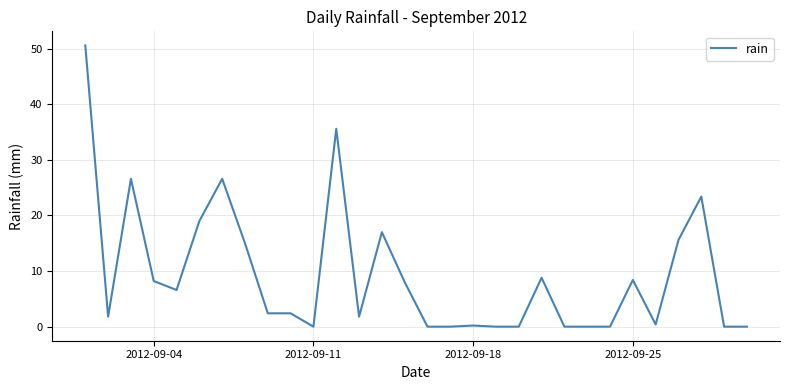

What is the difference between the maximum and minimum values?

50.6